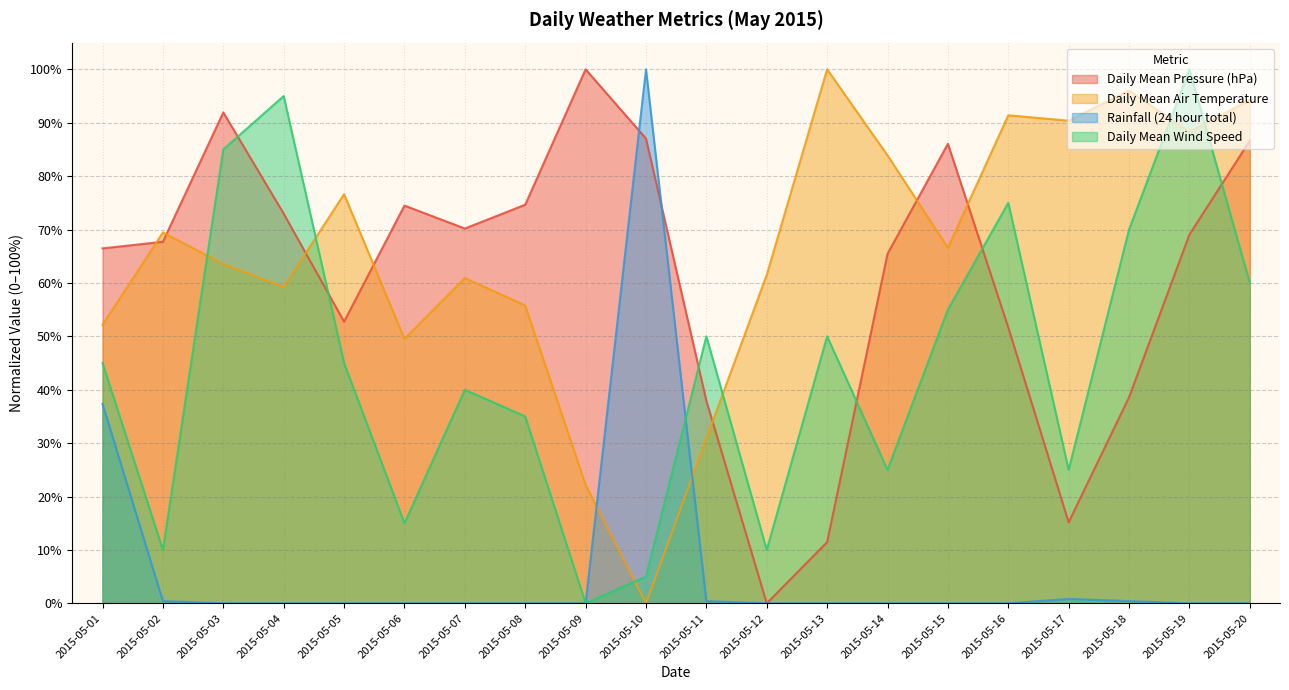

What is the value of the Daily Mean Wind Speed point at the 15th from the left?

55.0